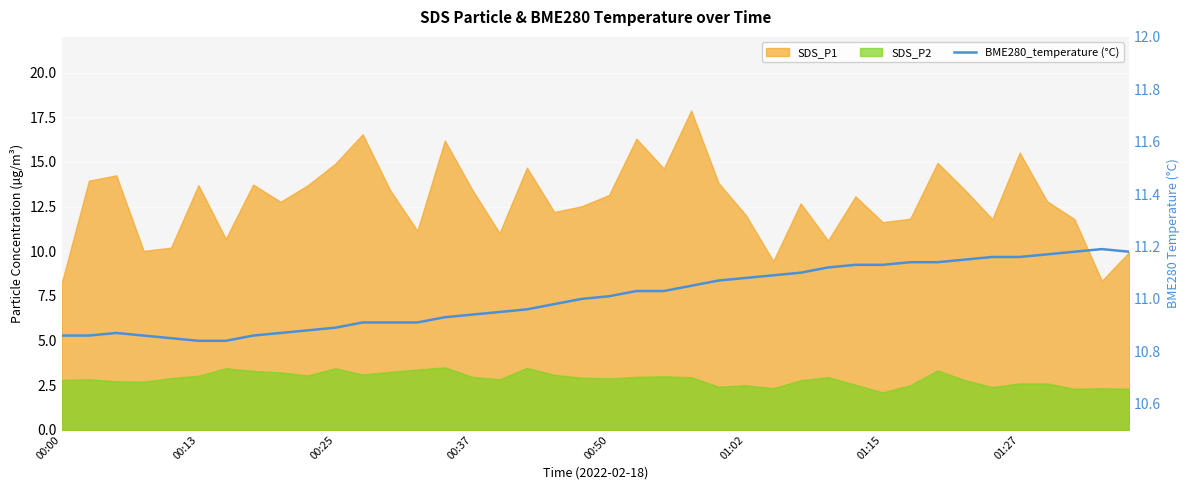

What is the smallest value displayed?

10.8